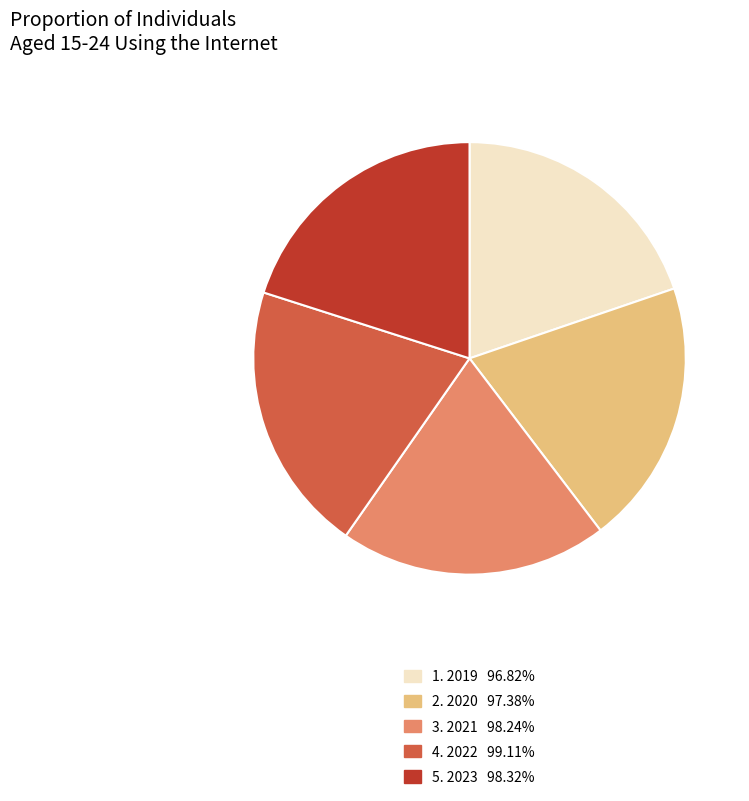

Do 5. 2023 98.32% and 1. 2019 96.82% together represent more than half of the pie?

No